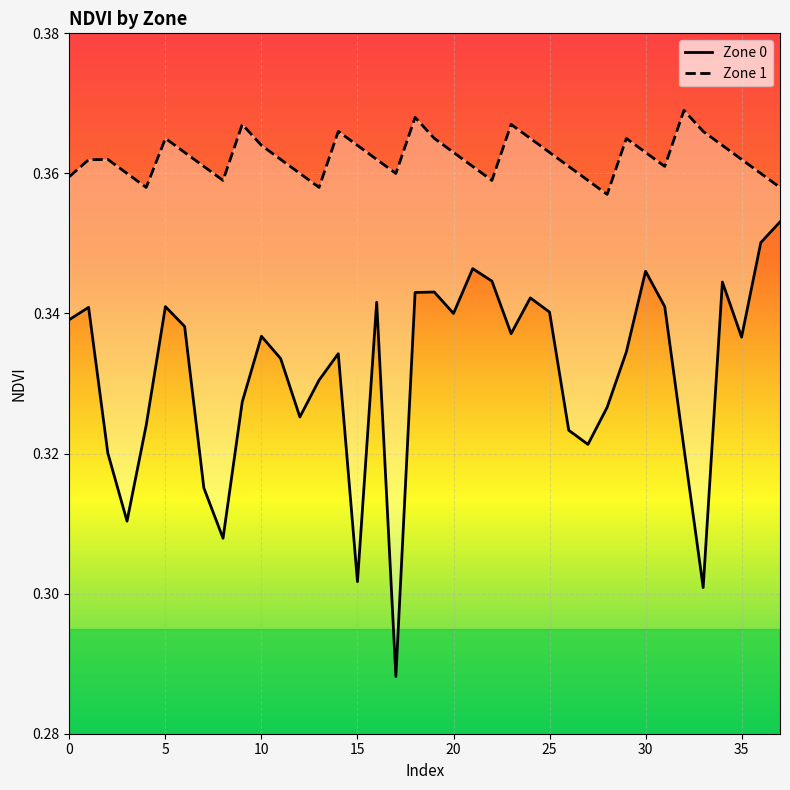

Which series has the largest total across all categories?

Zone 1